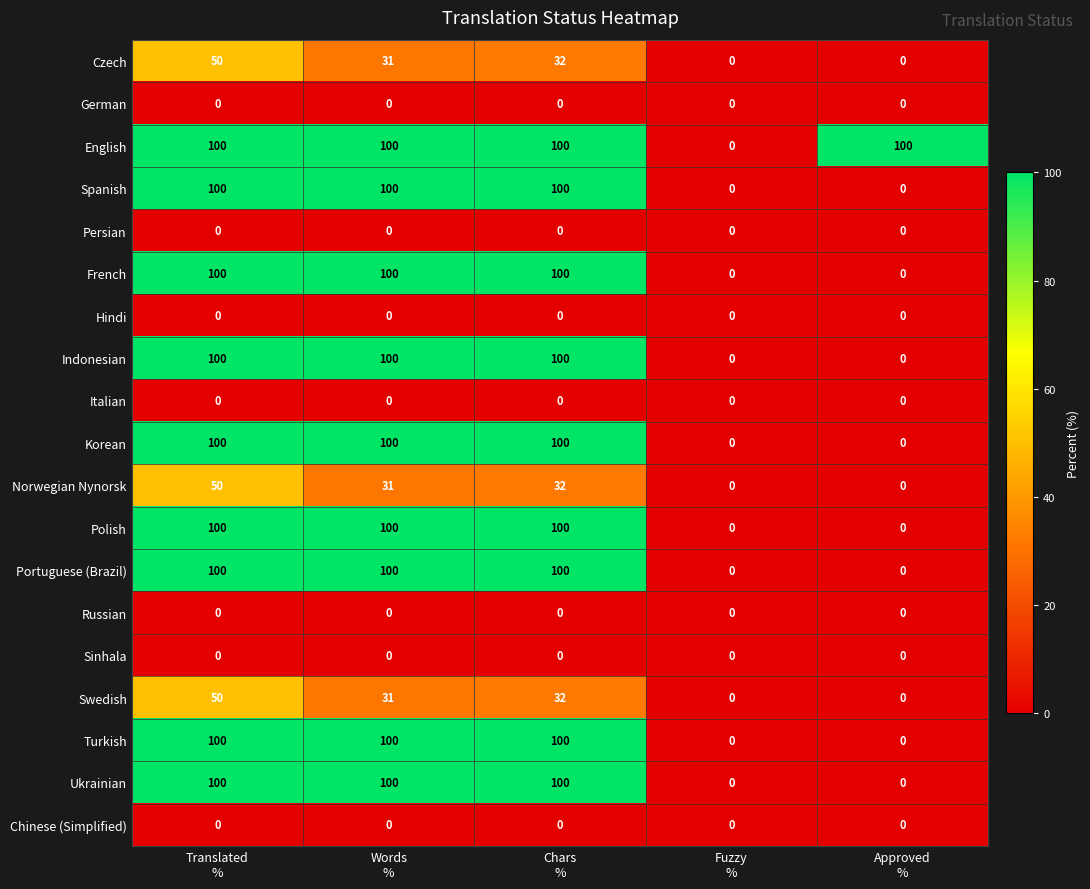

What is the total value across all series at Approved
%?

100